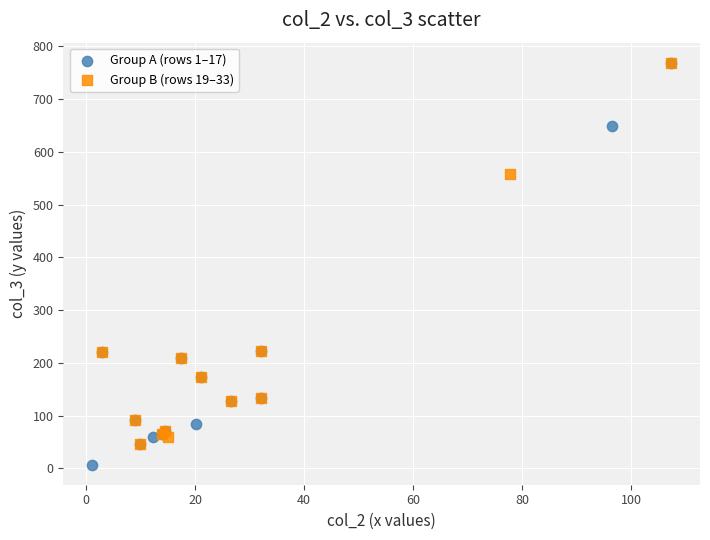

Which series has the largest Y range (max minus min)?

Group A (rows 1–17)